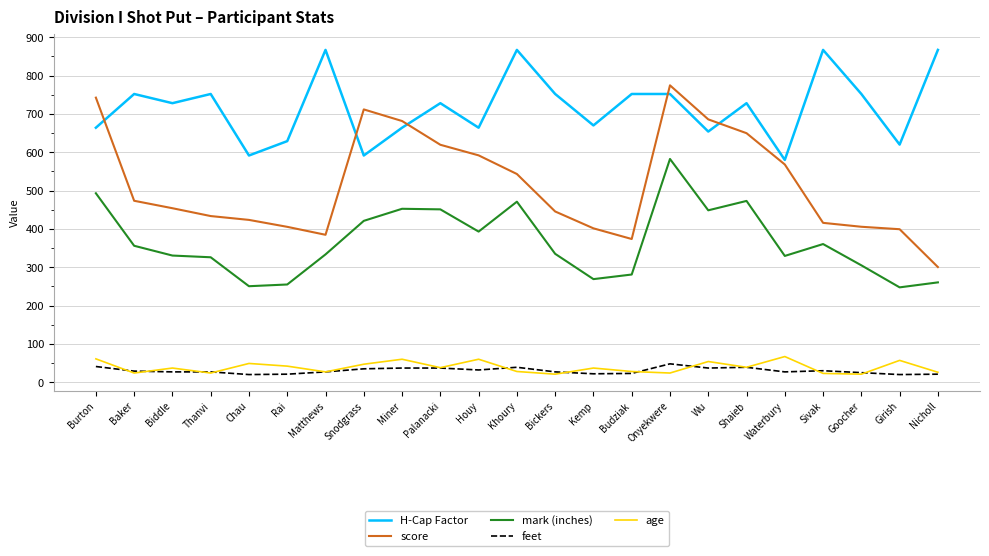

What is the maximum value shown in the chart?

867.0